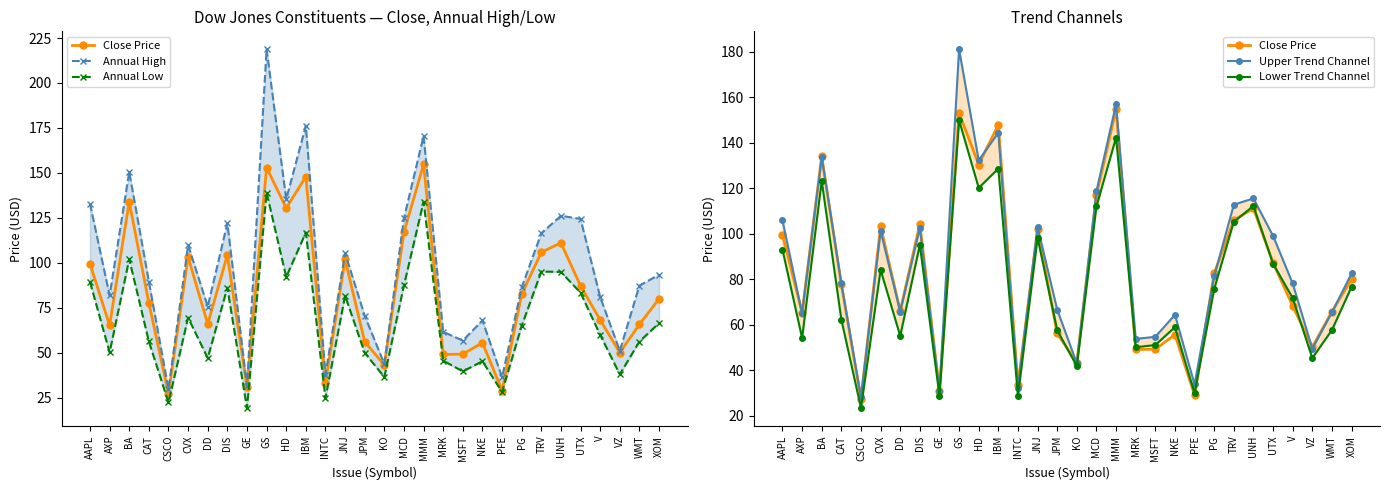

Which has a higher value, DIS or PG?

DIS